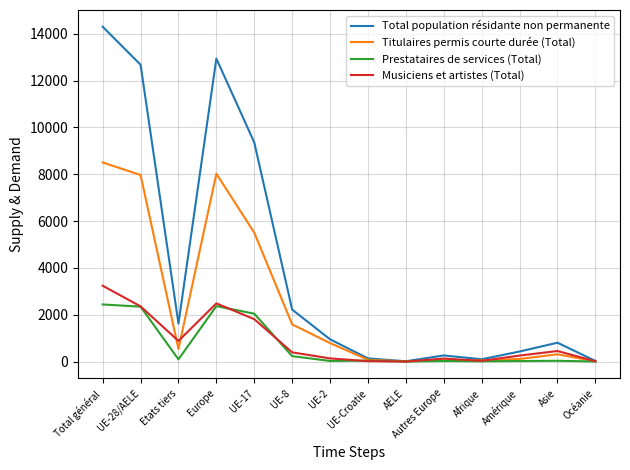

Which series has the widest spread of values?

Total population résidante non permanente